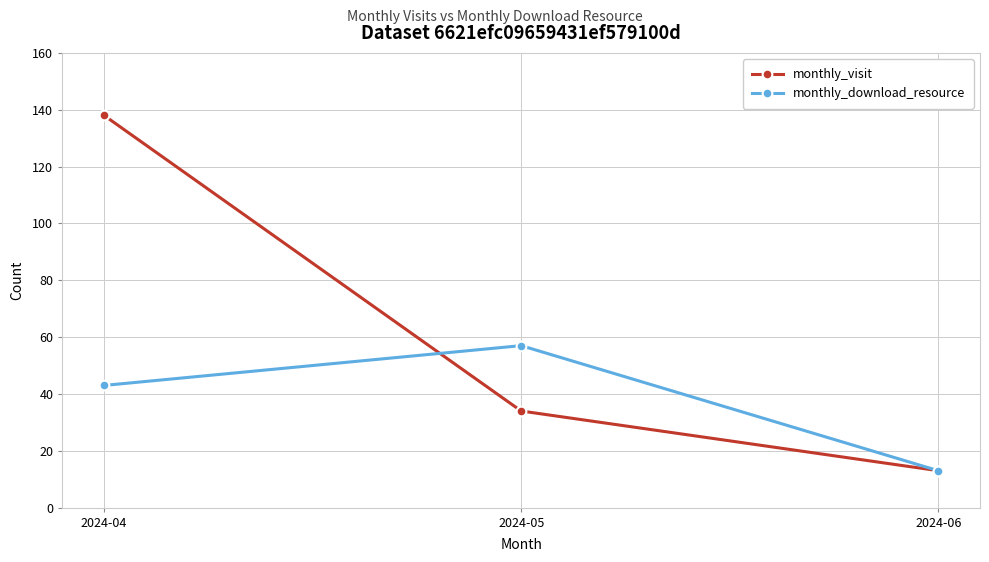

Count the number of categories in the chart.

3